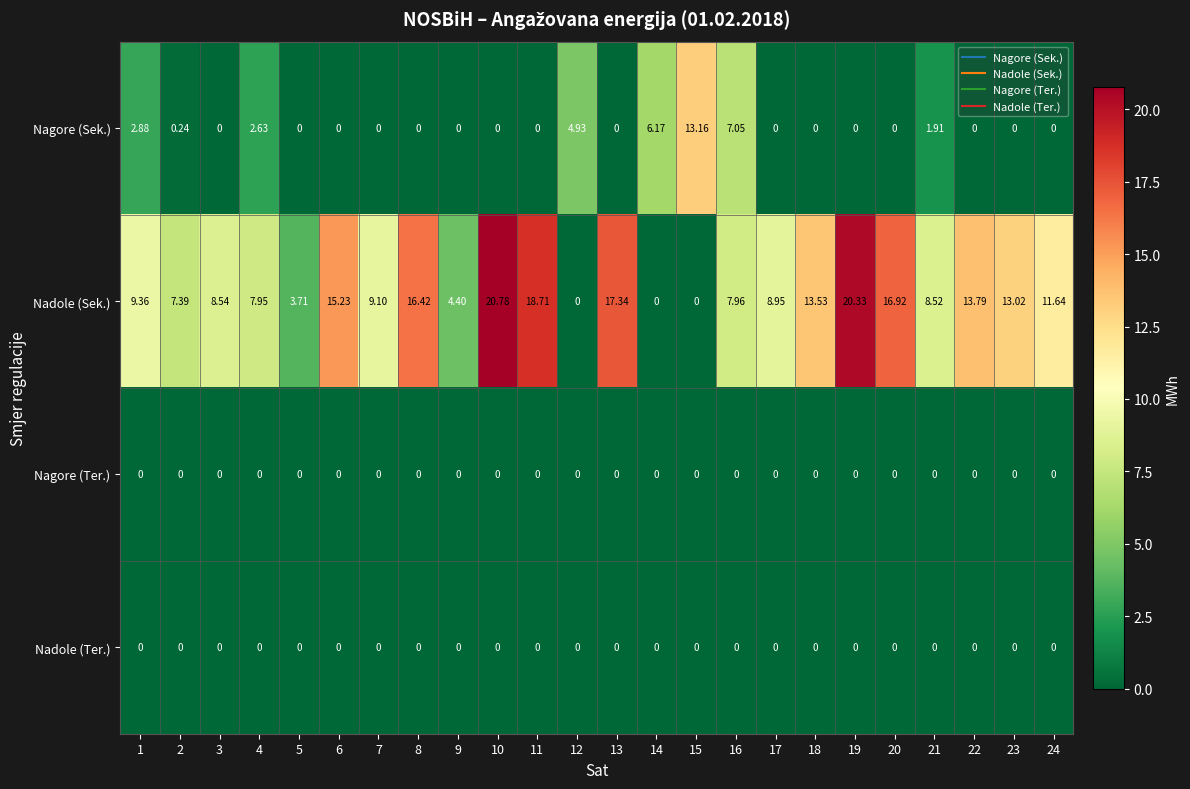

Which series has the largest total across all categories?

Nadole (Sek.)